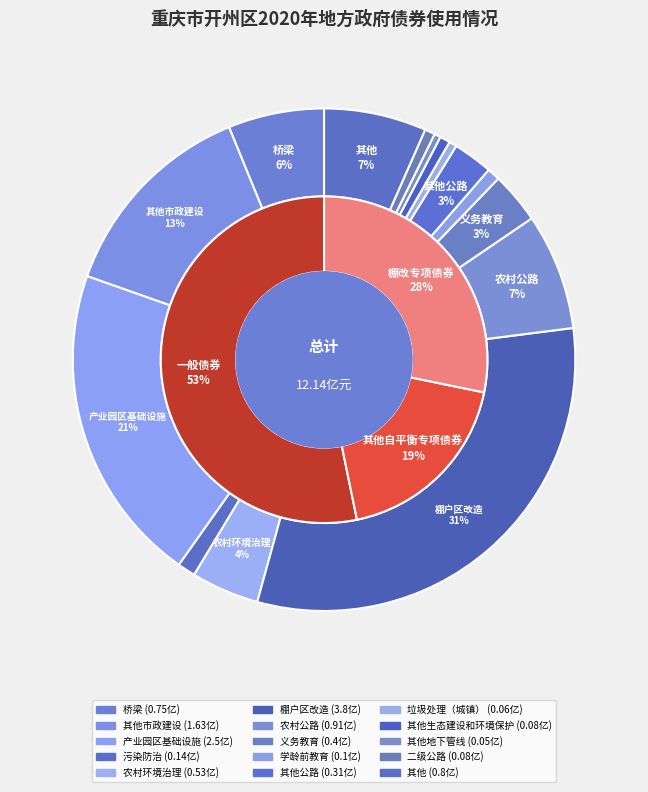

To the nearest percent, what percentage of the pie is 桥梁?

6%